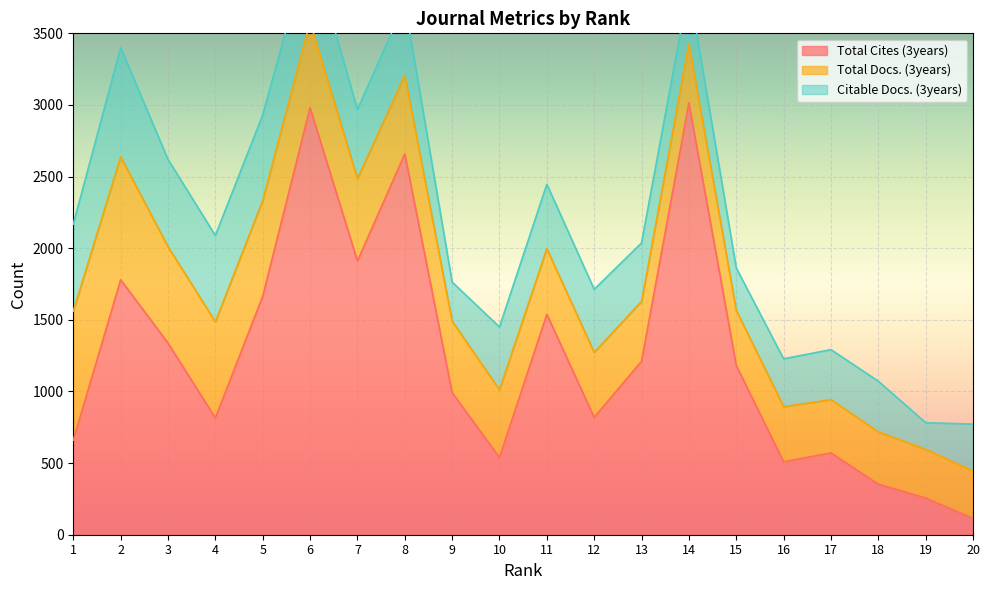

List the labels in order of Total Cites (3years) value, largest first.

14, 6, 8, 7, 2, 5, 11, 3, 13, 15, 9, 12, 4, 1, 17, 10, 16, 18, 19, 20